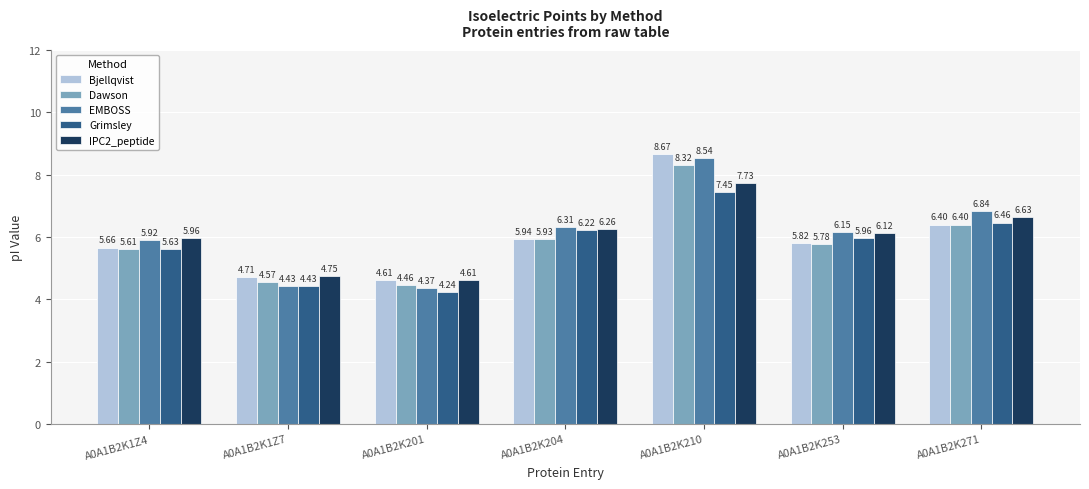

Which series changed the most between A0A1B2K201 and A0A1B2K210?

EMBOSS